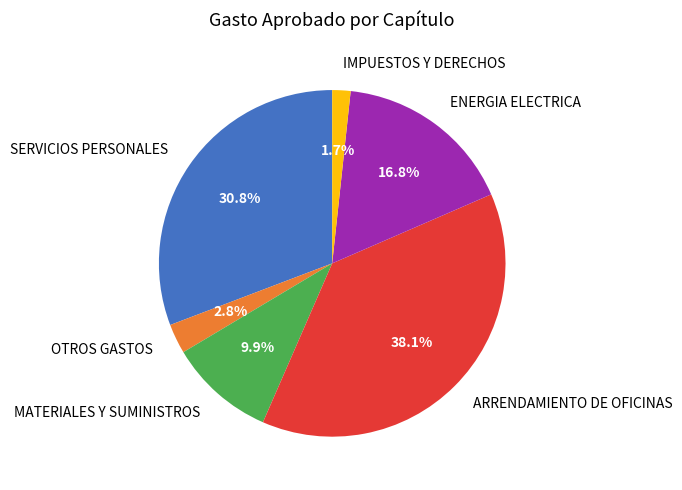

Rank the categories by value from lowest to highest.

IMPUESTOS Y DERECHOS, OTROS GASTOS, MATERIALES Y SUMINISTROS, ENERGIA ELECTRICA, SERVICIOS PERSONALES, ARRENDAMIENTO DE OFICINAS